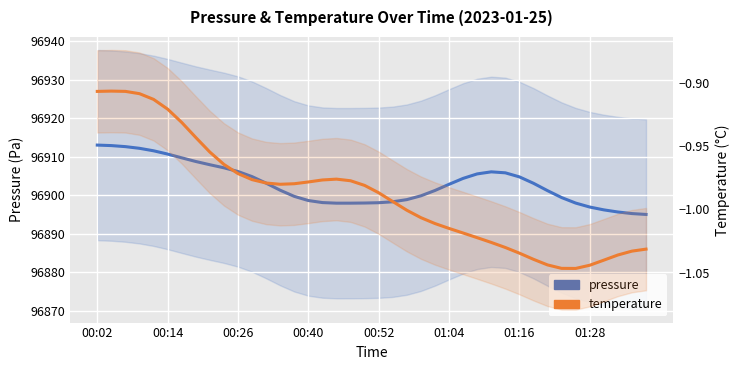

True or false: temperature and pressure cross at least once.

False